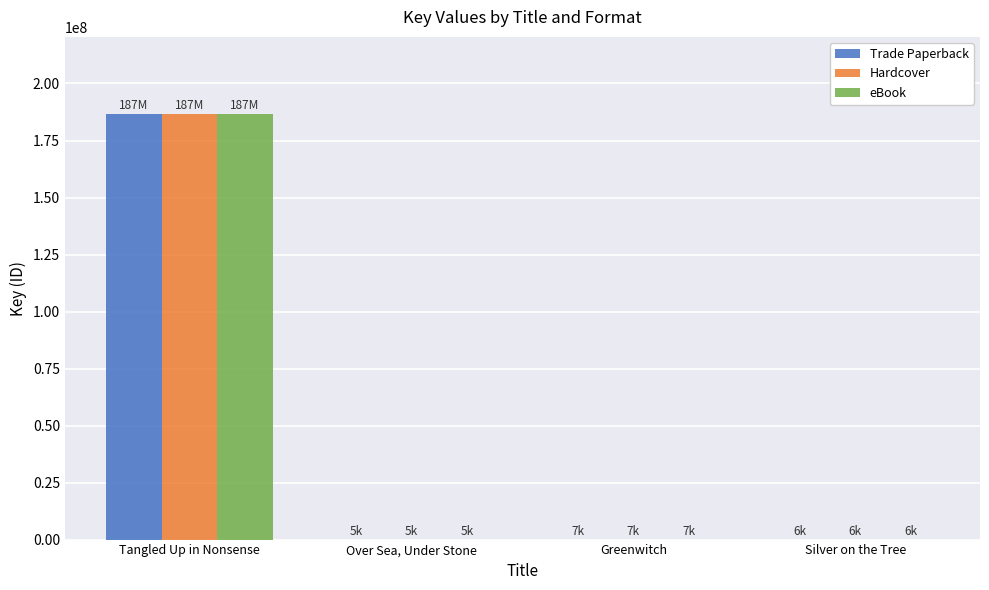

At which label is Hardcover closest to 93409141?

Greenwitch